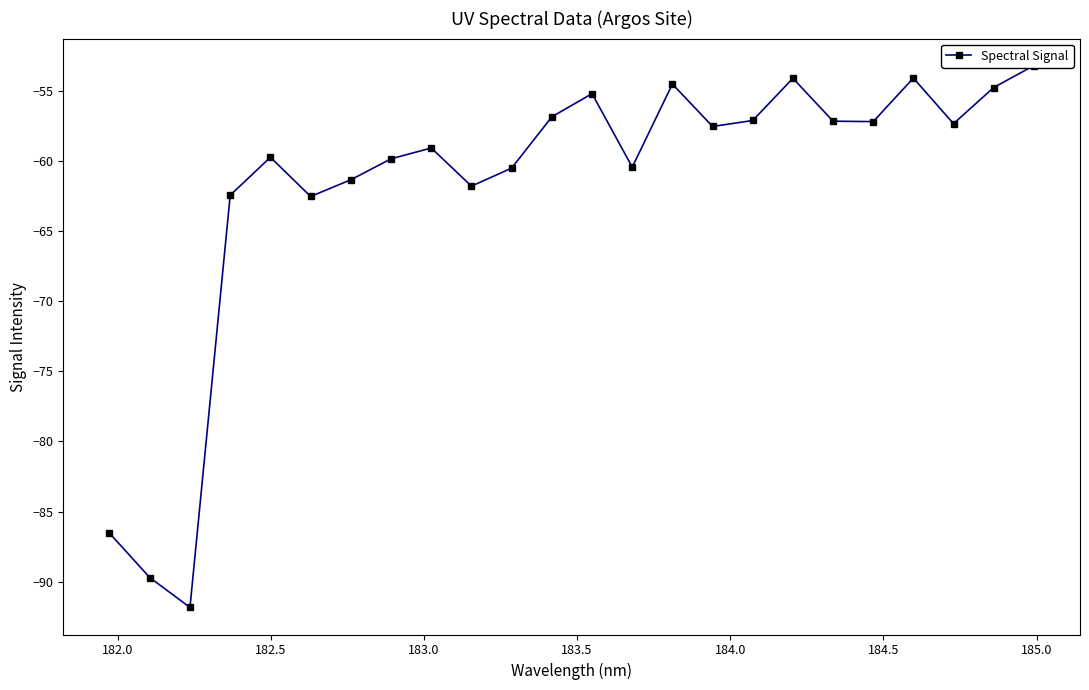

Is this an area chart (filled region under the line)?

No